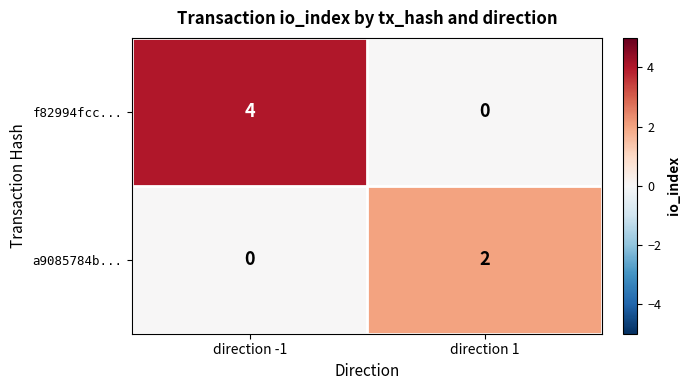

Is the value of f82994fcc... at direction -1 greater than the value of a9085784b... at direction -1?

Yes